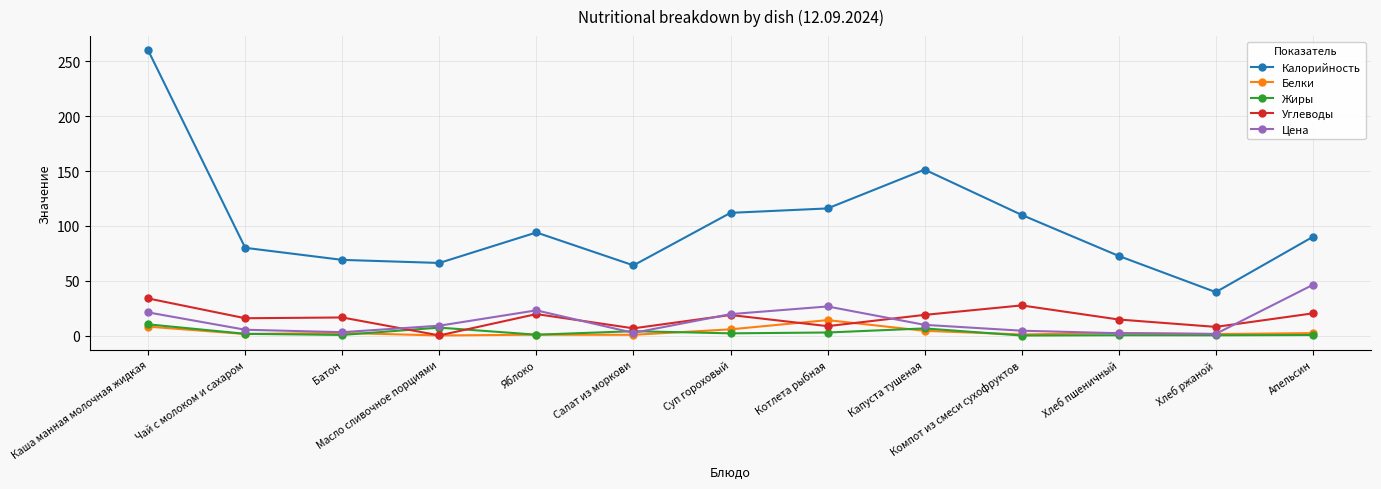

How many categories are shown in the chart?

13